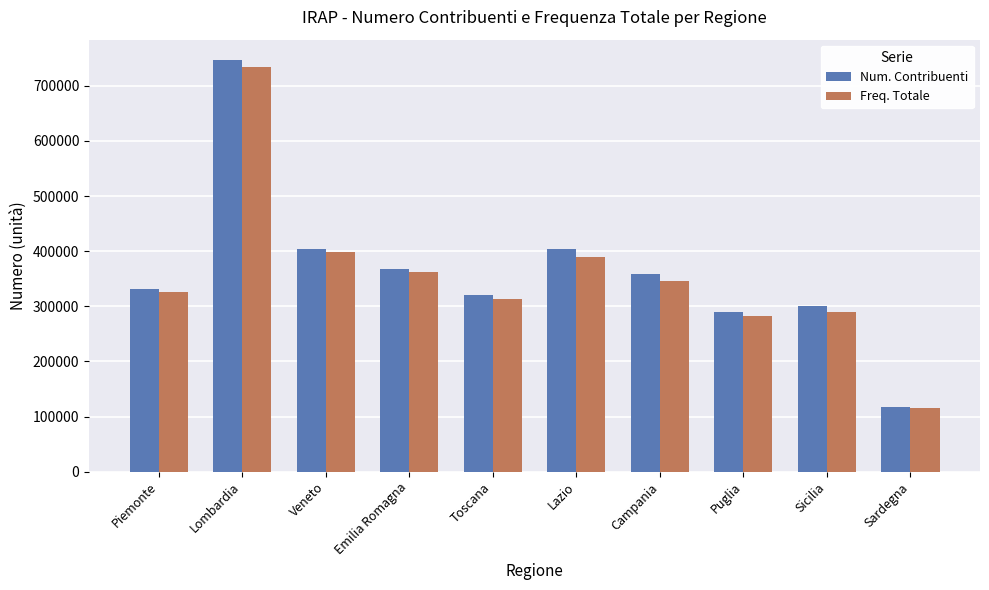

What is the difference between the maximum and minimum values in the Num. Contribuenti series?

628401